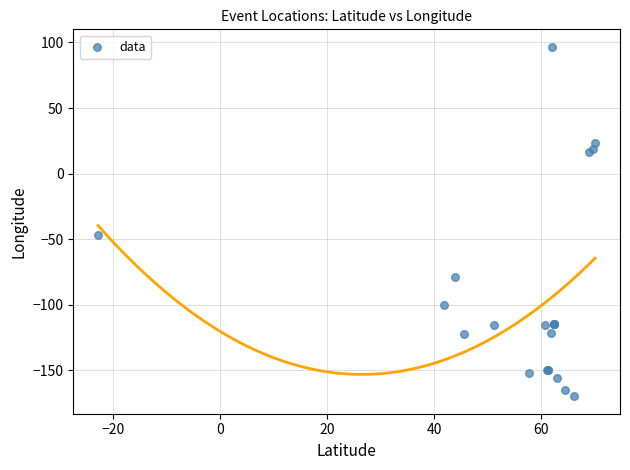

What Y value in the scatter plot is closest to -36?

-47.1